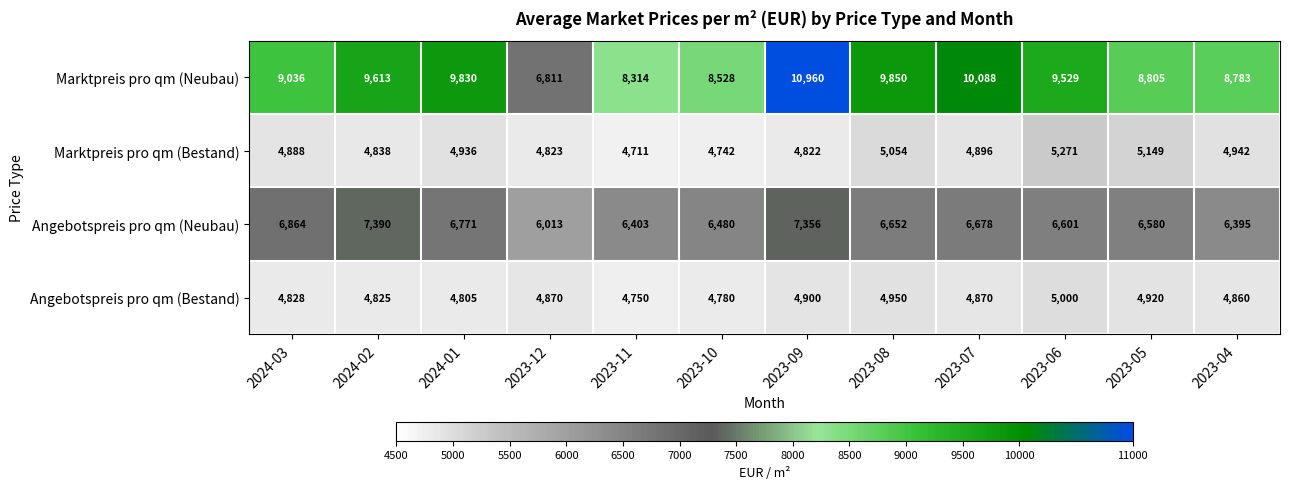

What is the spread (max minus min) of values at 2023-09?

6138